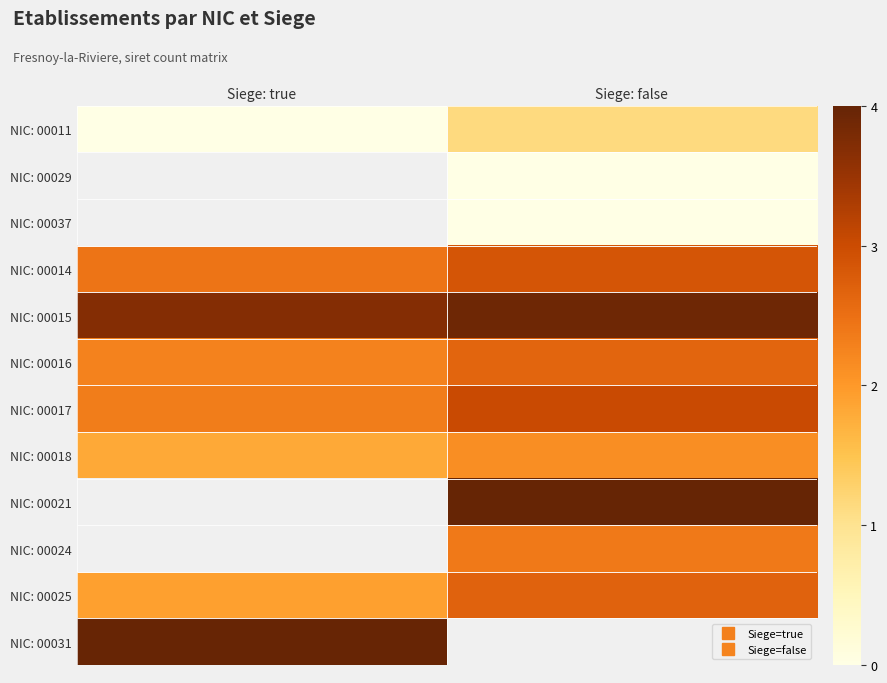

At Siege: true, list the series in order from smallest to largest.

NIC: 00011, NIC: 00029, NIC: 00037, NIC: 00018, NIC: 00025, NIC: 00016, NIC: 00017, NIC: 00014, NIC: 00015, NIC: 00021, NIC: 00024, NIC: 00031